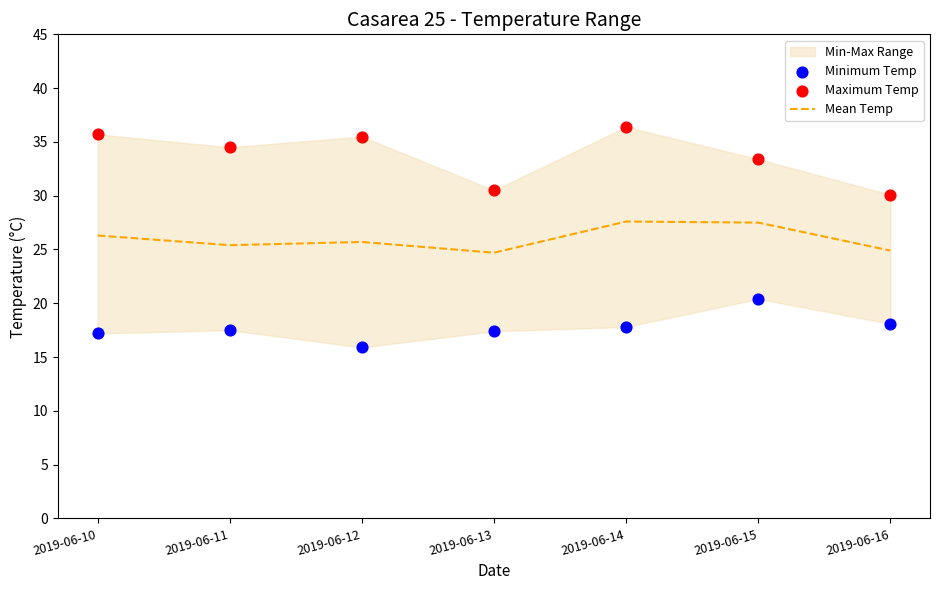

Is the value of Maximum Temp at 2019-06-11 greater than the value of Minimum Temp at 2019-06-16?

Yes